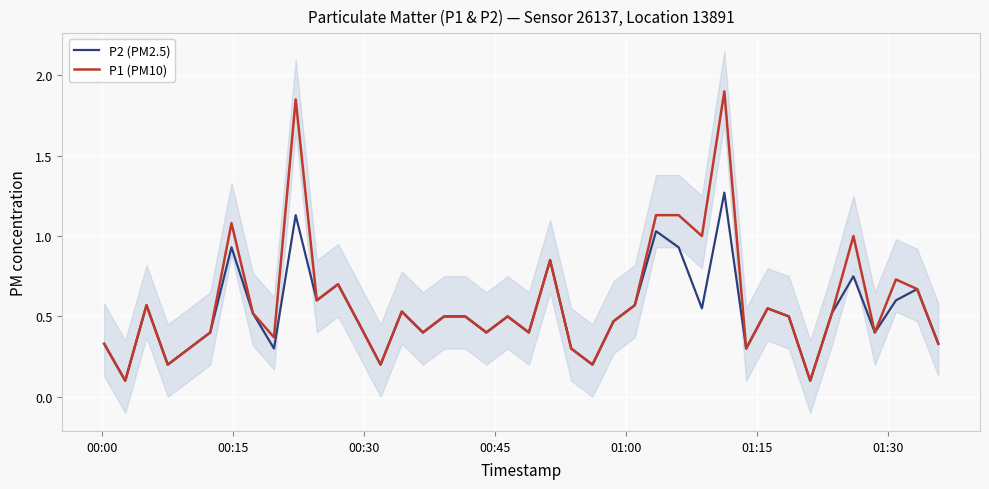

Reading left to right, list all the values displayed in this chart.

P2 (PM2.5): 0.3	0.1	0.6	0.2	0.3	0.4	0.9	0.5	0.3	1.1	0.6	0.7	0.5	0.2	0.5	0.4	0.5	0.5	0.4	0.5	0.4	0.8	0.3	0.2	0.5	0.6	1.0	0.9	0.6	1.3	0.3	0.6	0.5	0.1	0.5	0.8	0.4	0.6	0.7	0.3
P1 (PM10): 0.3	0.1	0.6	0.2	0.3	0.4	1.1	0.5	0.4	1.9	0.6	0.7	0.5	0.2	0.5	0.4	0.5	0.5	0.4	0.5	0.4	0.8	0.3	0.2	0.5	0.6	1.1	1.1	1.0	1.9	0.3	0.6	0.5	0.1	0.5	1.0	0.4	0.7	0.7	0.3